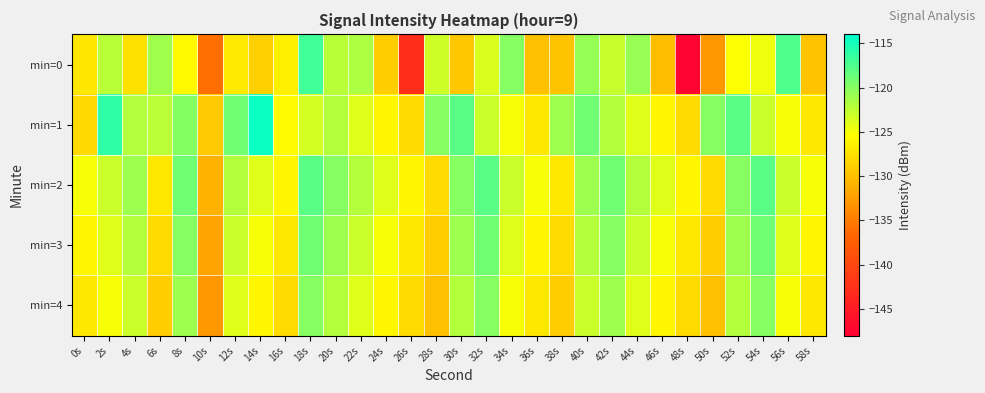

Which series has the largest range (max minus min)?

min=0